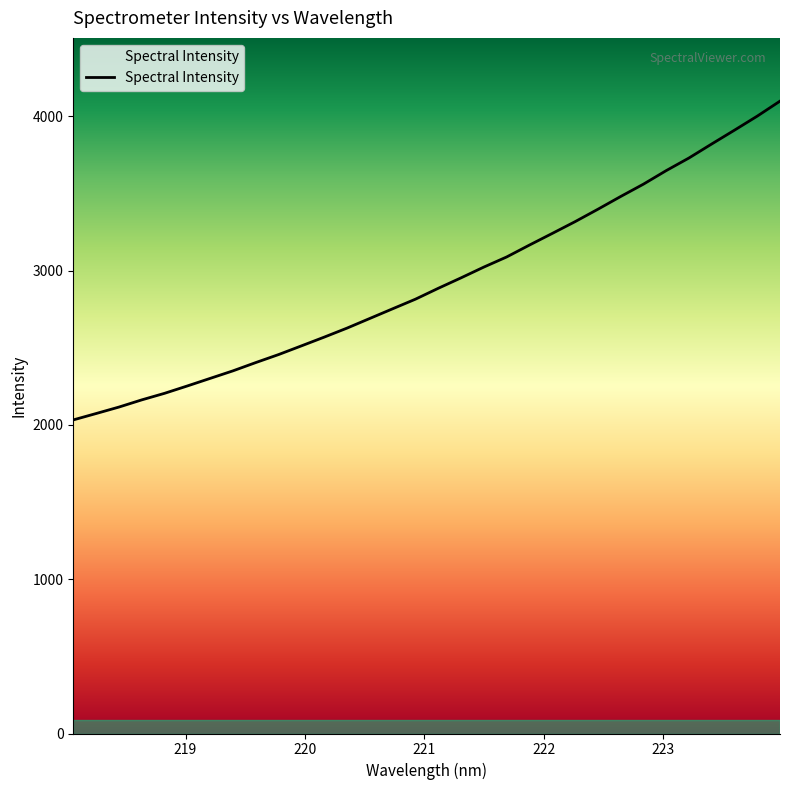

What is the smallest value displayed?

2032.1